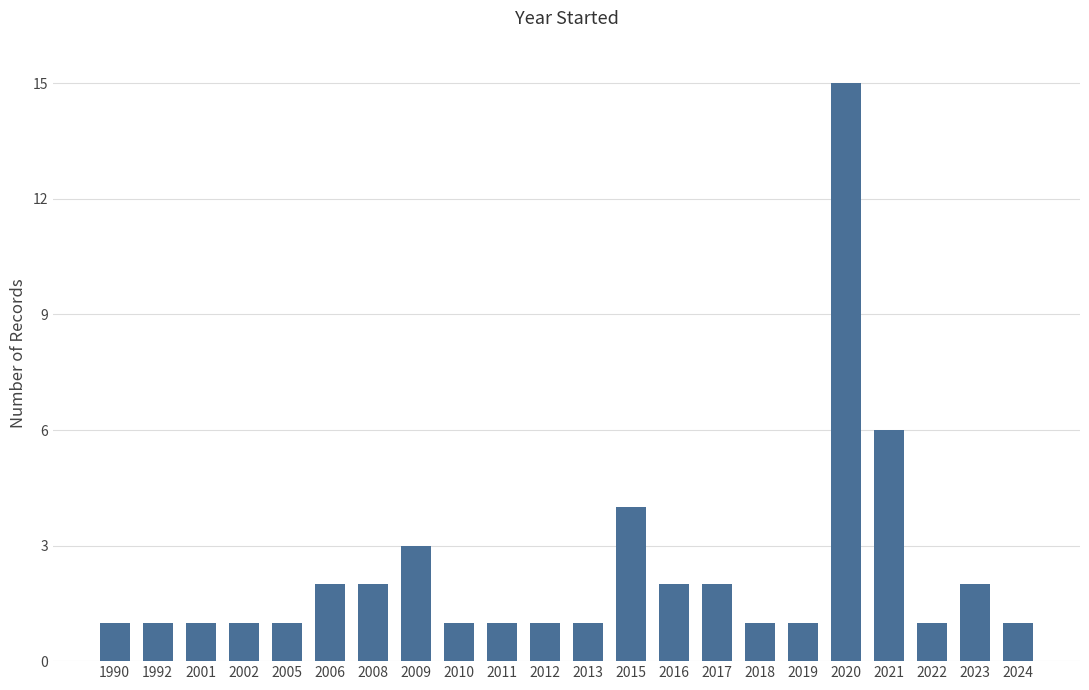

Reading left to right, extract all data points from this chart.

1990=1	1992=1	2001=1	2002=1	2005=1	2006=2	2008=2	2009=3	2010=1	2011=1	2012=1	2013=1	2015=4	2016=2	2017=2	2018=1	2019=1	2020=15	2021=6	2022=1	2023=2	2024=1